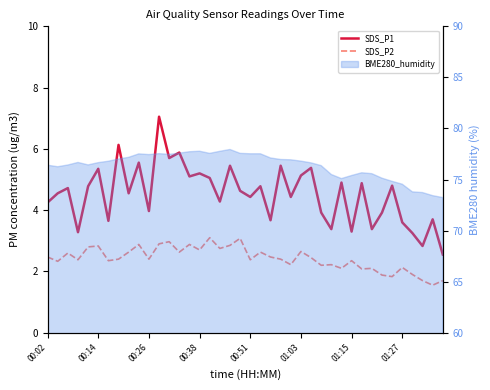

What is the difference between the maximum and minimum values in the SDS_P1 series?

4.5